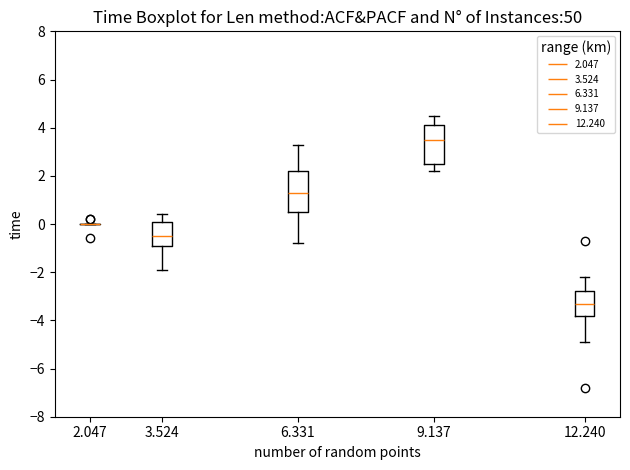

Reading left to right, read every box against the y-axis: the position of its median line, the range the box covers, and the ends of its whiskers. The values are not printed on the chart, so give them approximately, as read against the axis.

2.047: box collapsed to a line at 0.0, whiskers 0.0 to 0.0
3.524: median -0.4, box -0.8 to 0.2, whiskers -1.8 to 0.4
6.331: median 1.4, box 0.6 to 2.2, whiskers -0.8 to 3.4
9.137: median 3.6, box 2.6 to 4.2, whiskers 2.2 to 4.6
12.240: median -3.2, box -3.8 to -2.8, whiskers -4.8 to -2.2